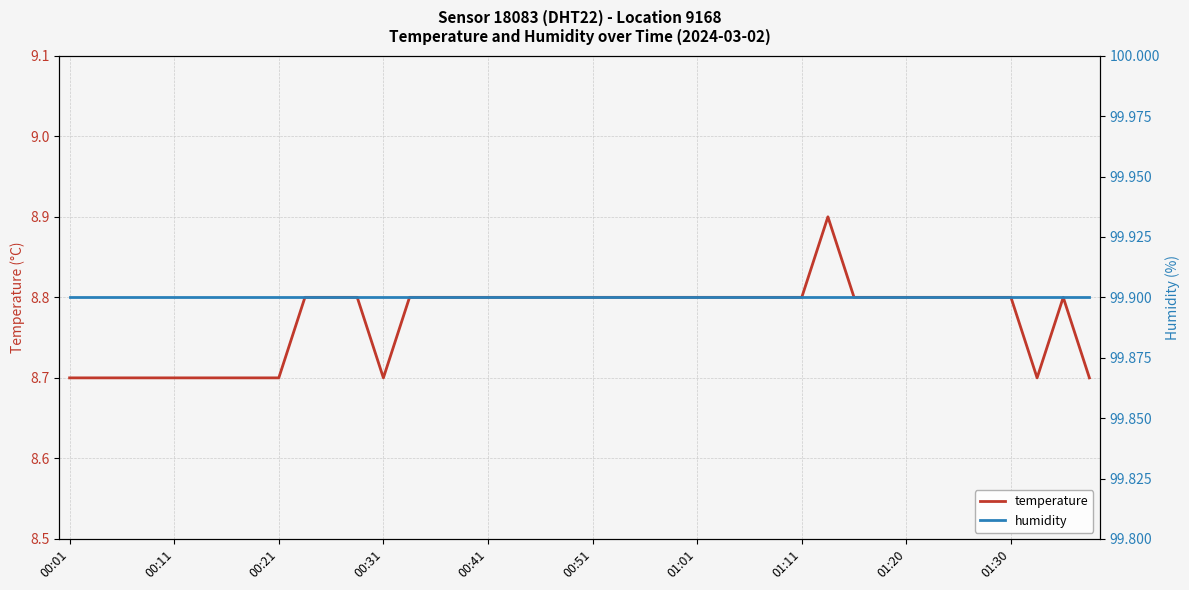

At 18, list the series in order from smallest to largest.

temperature, humidity